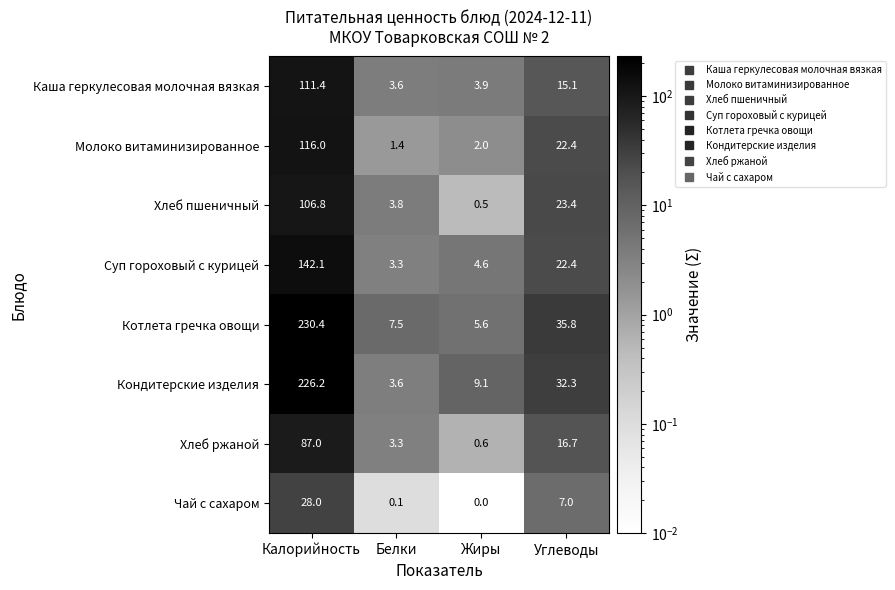

True or false: Чай с сахаром has a value of 28.0 at Калорийность.

True